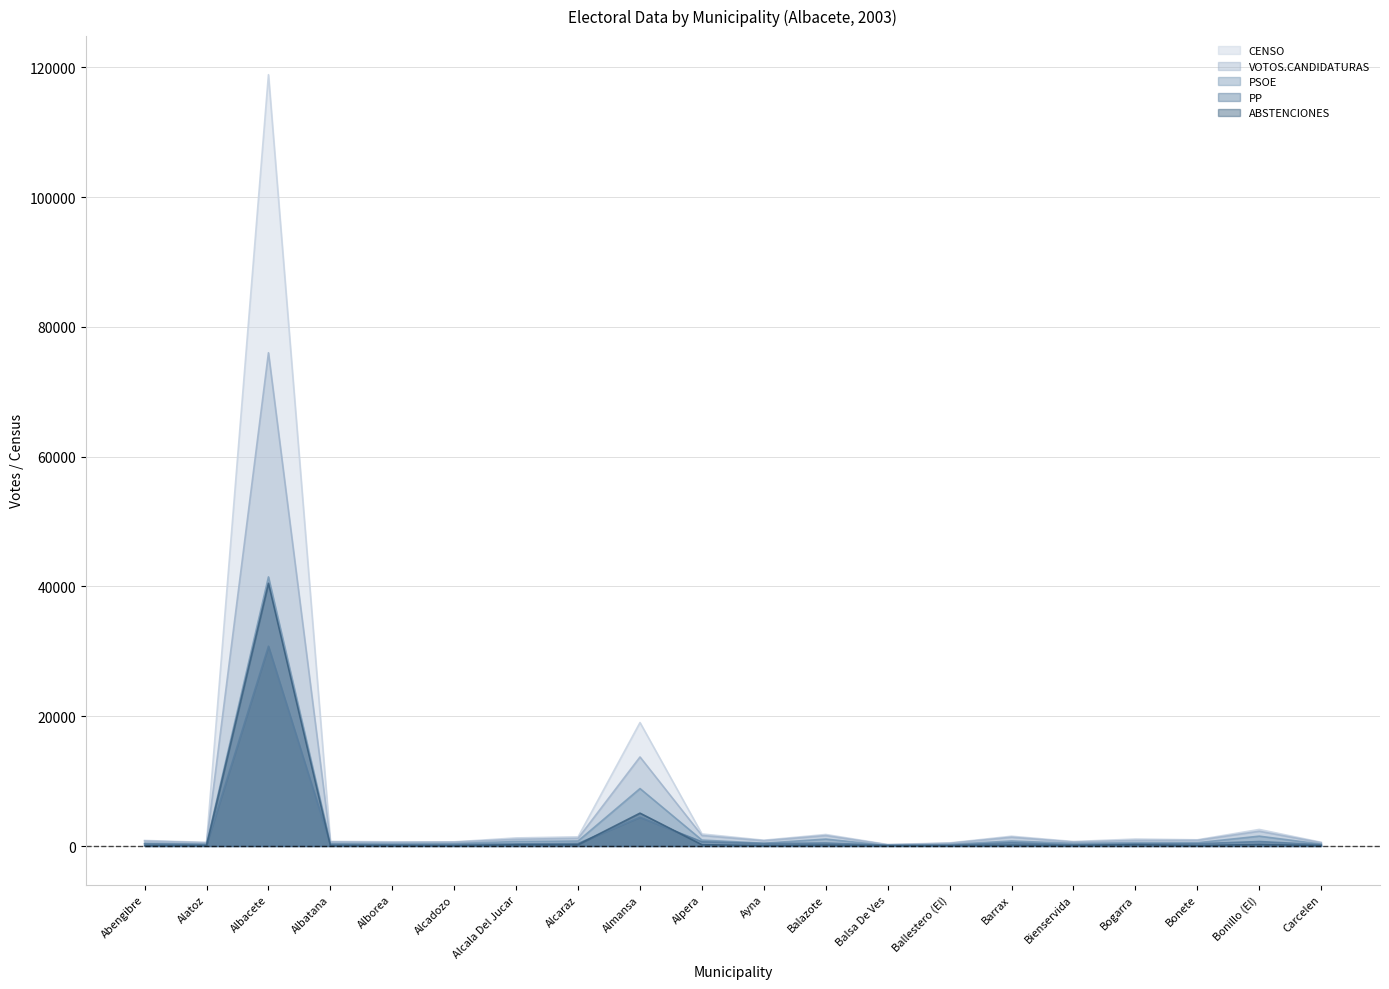

True or false: ABSTENCIONES and VOTOS.CANDIDATURAS intersect in this chart.

False